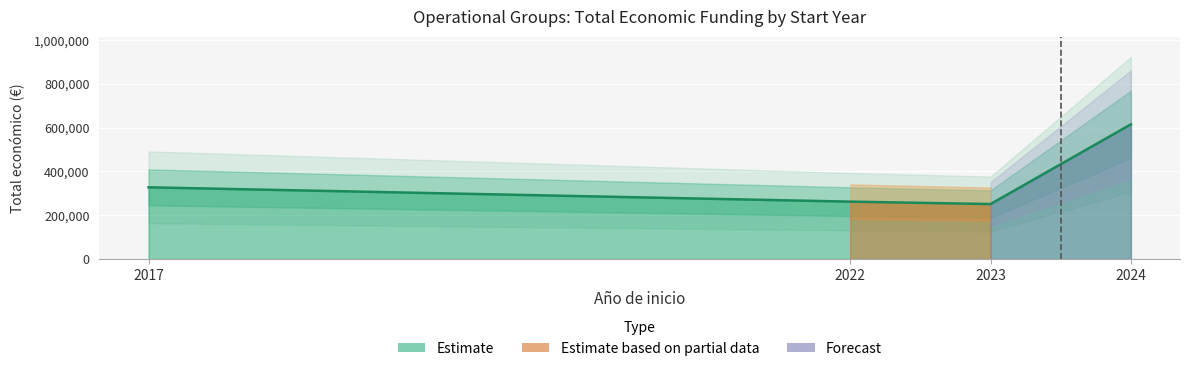

Reading left to right, extract all data points from this chart.

327744	262332	251272	615375